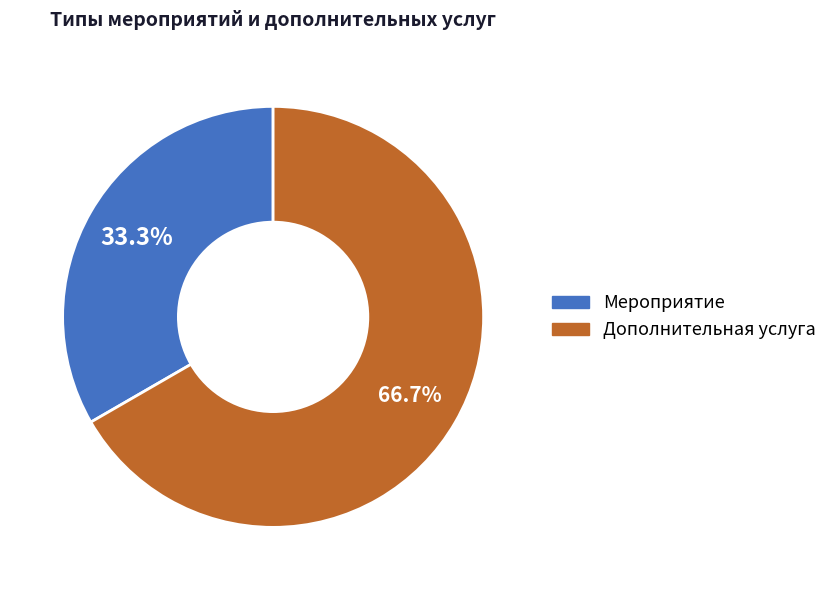

Rank the categories by value from lowest to highest.

Мероприятие, Дополнительная услуга